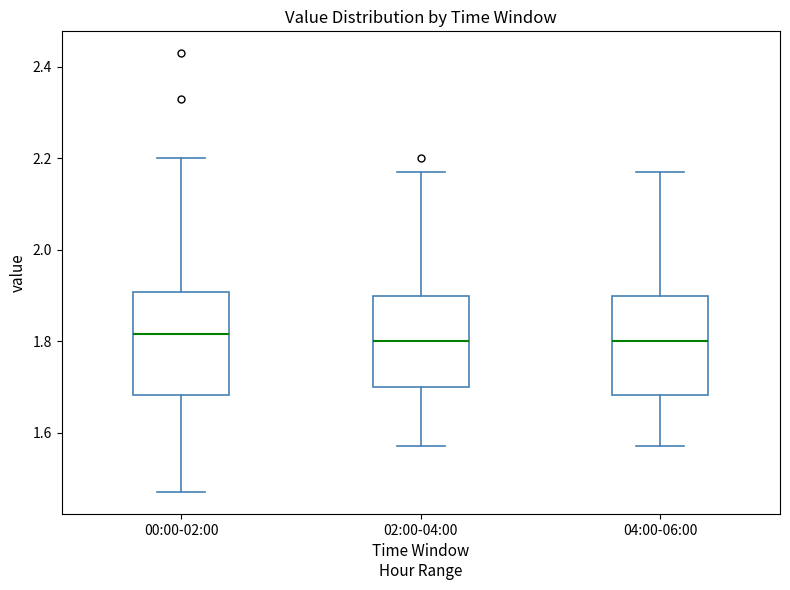

Reading left to right, transcribe this box plot: for each box, give where its median line is, the range the box spans, and where its two whiskers end, as read against the y-axis. The values are not printed on the chart, so give them approximately, as read against the axis.

00:00-02:00: median 1.82, box 1.68 to 1.90, whiskers 1.48 to 2.20
02:00-04:00: median 1.80, box 1.70 to 1.90, whiskers 1.58 to 2.18
04:00-06:00: median 1.80, box 1.68 to 1.90, whiskers 1.58 to 2.18